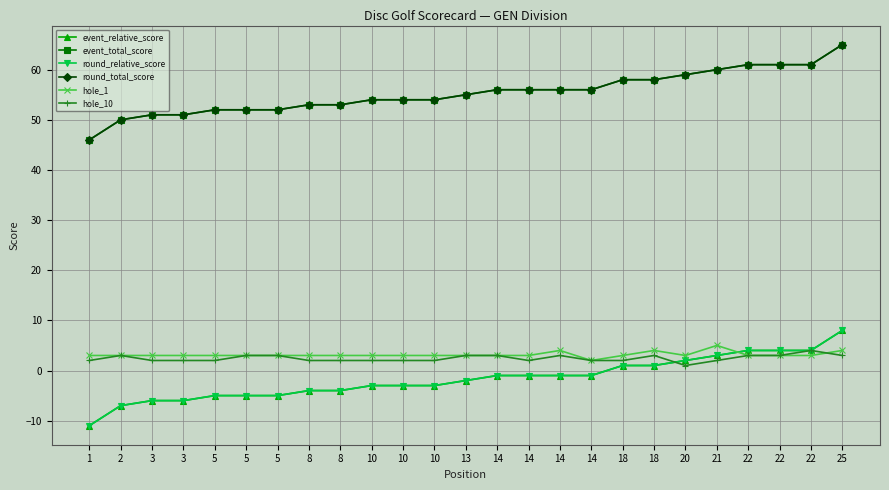

Does the chart have visible grid lines?

Yes